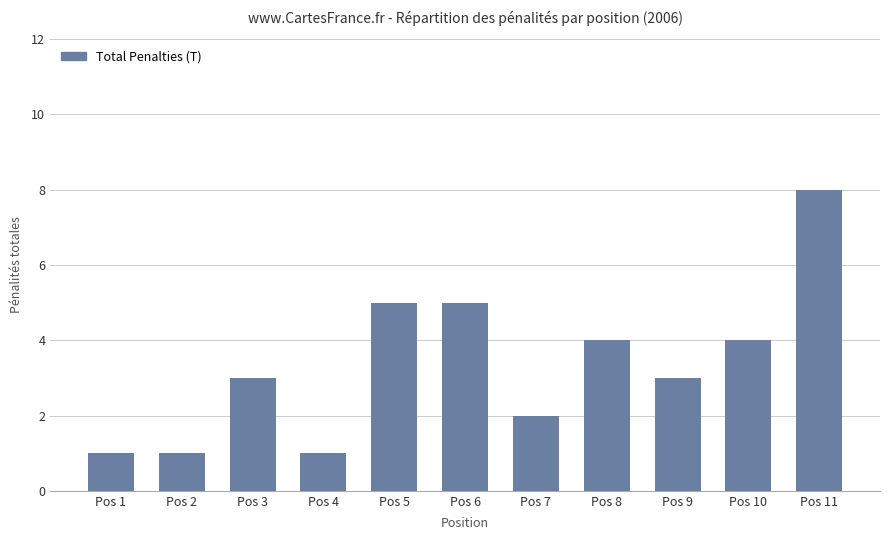

How many distinct data groups are displayed?

1